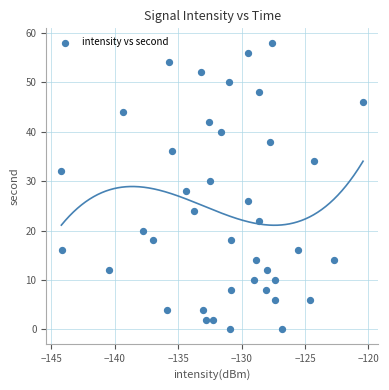

What is the range of Y values (max minus min)?

58